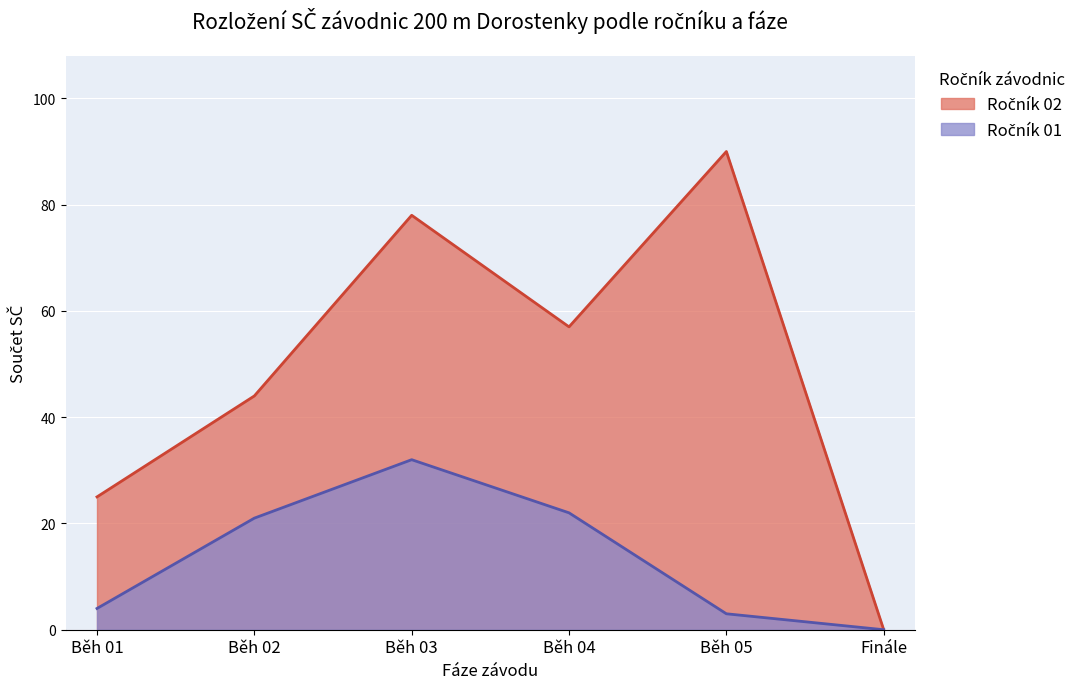

Which series has the largest total across all categories?

Ročník 02